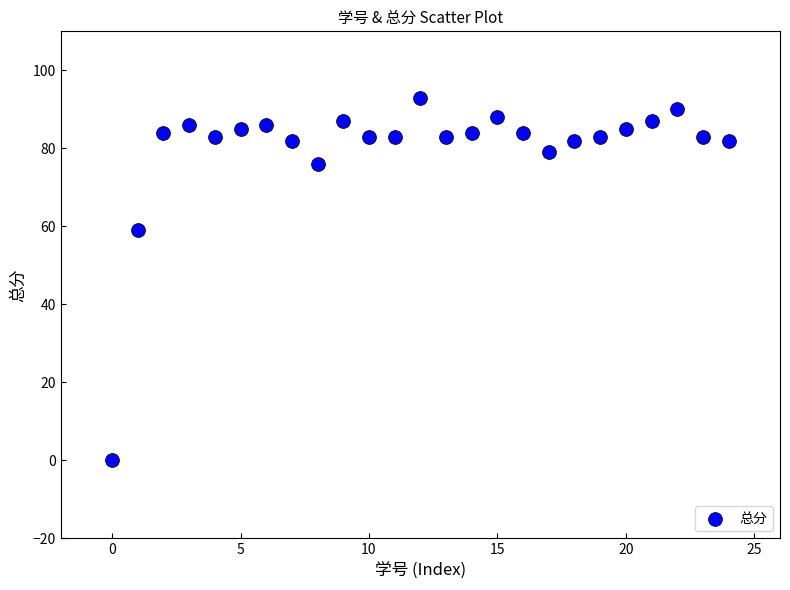

What Y value in the scatter plot is closest to 46?

59